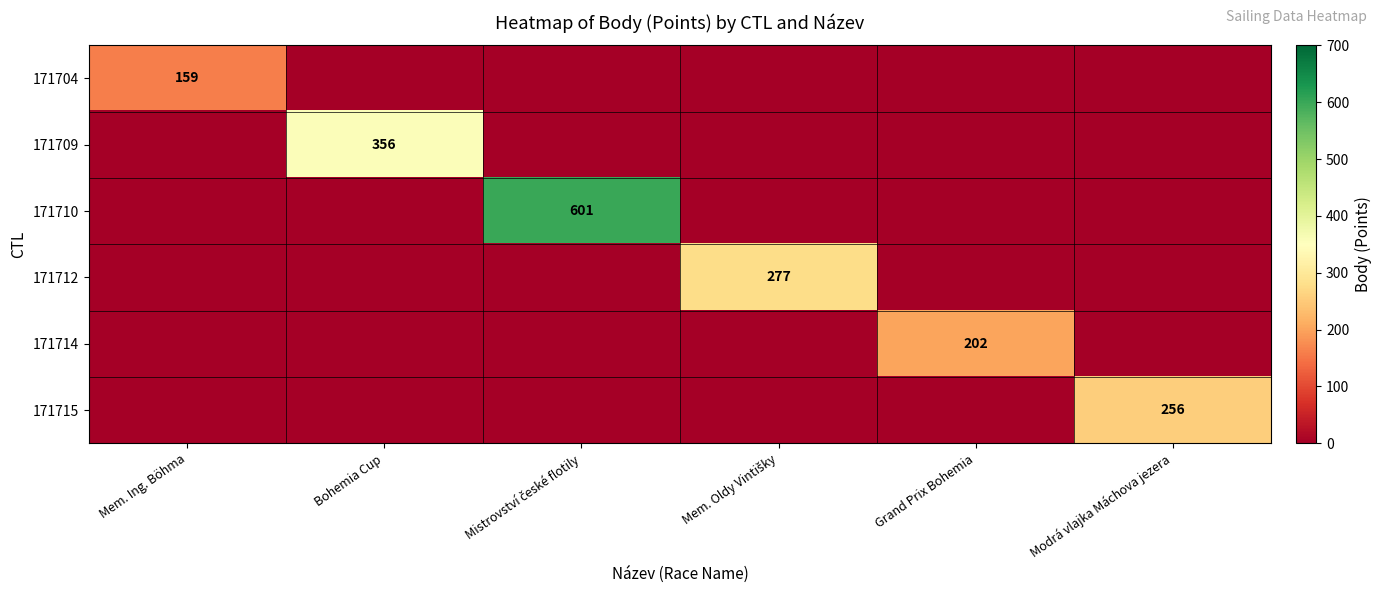

The 171715 series shows 256 at Modrá vlajka Máchova jezera. True or false?

True